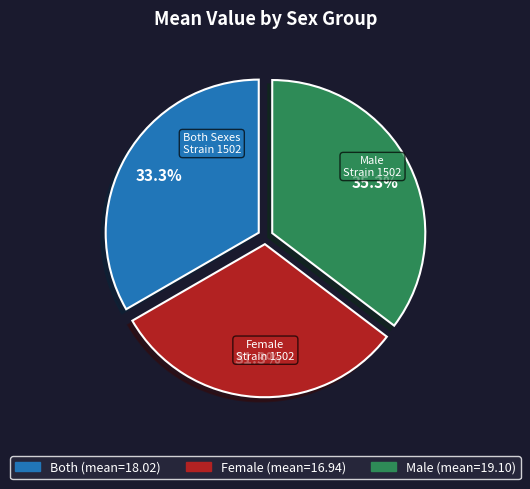

To the nearest percent, what is the average slice percentage?

33%